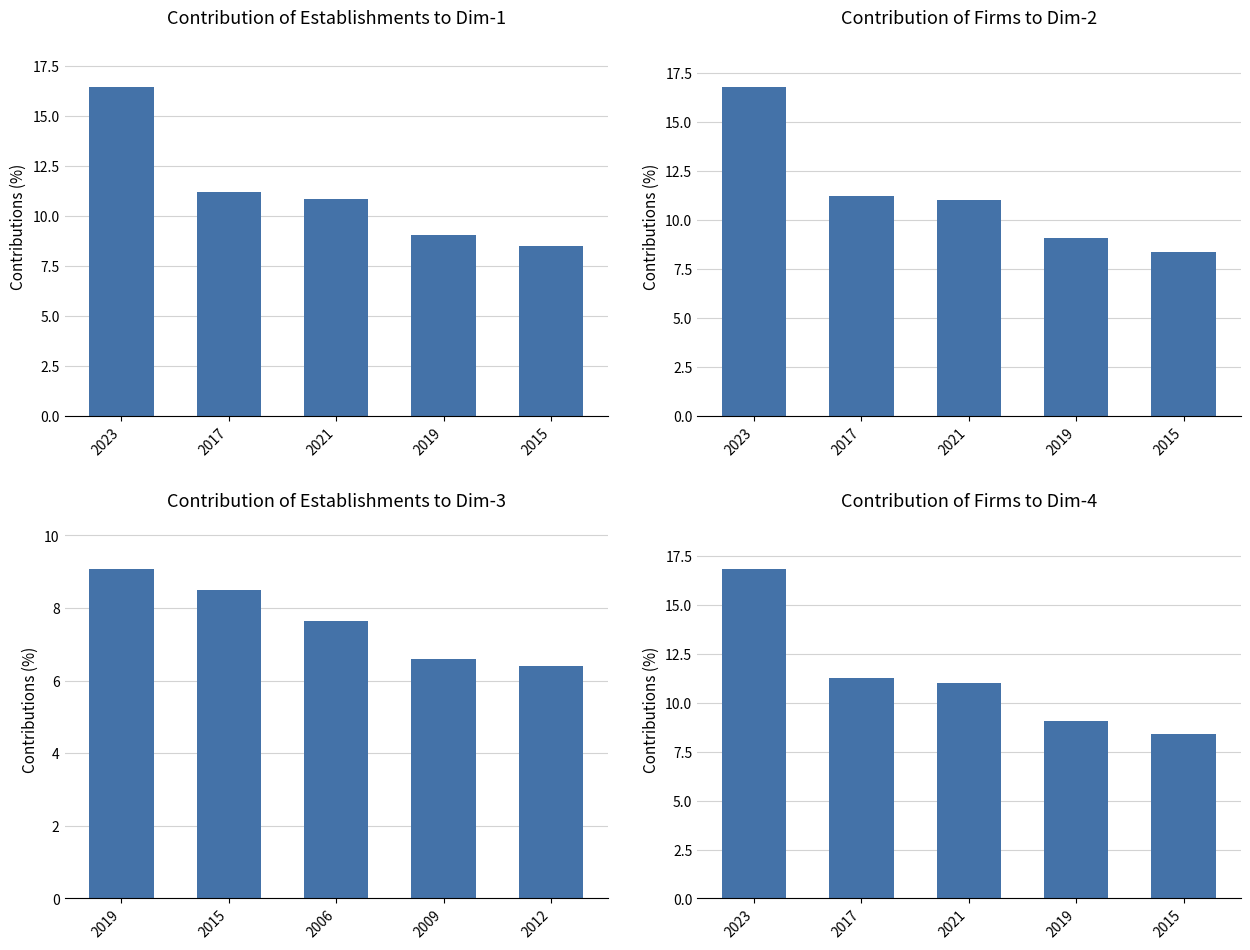

The value of Total Establishments at 2015 is 3.0. True or false?

False